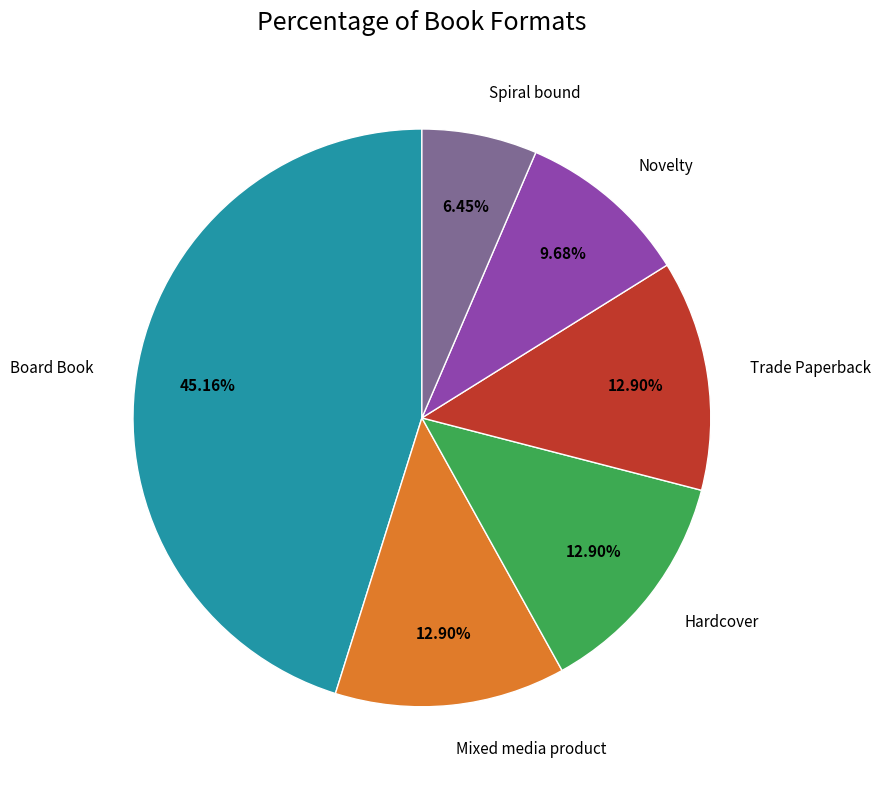

Which has a higher value, Board Book or Novelty?

Board Book